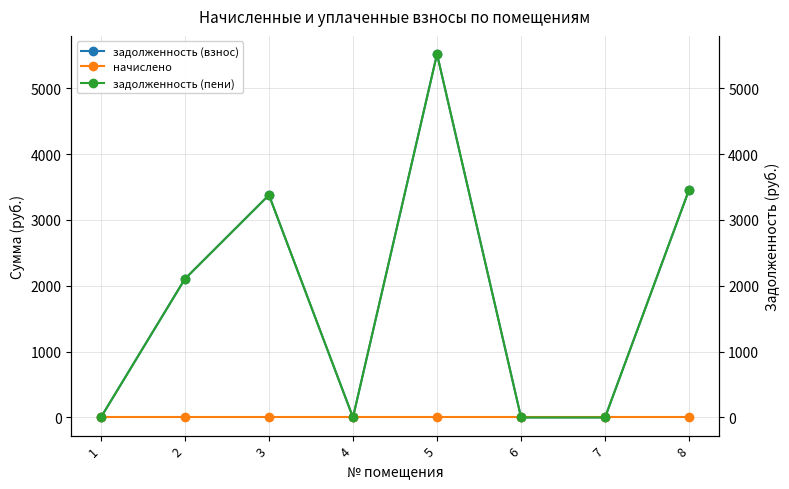

True or false: задолженность (взнос) and начислено intersect in this chart.

False